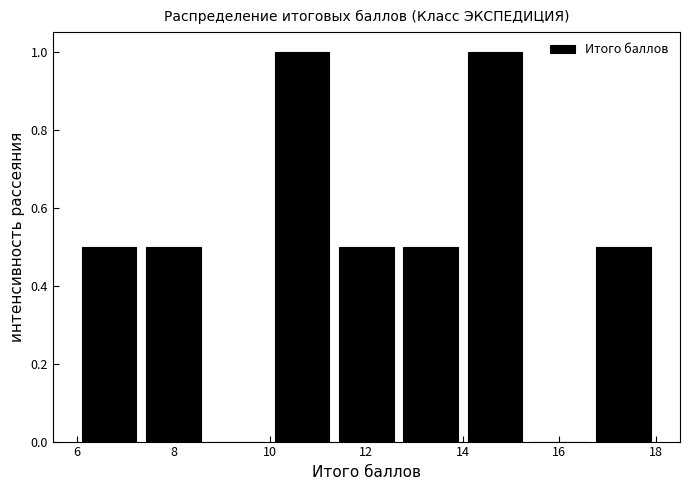

What is the height of the bar covering 10.0 to 11.4 on the x-axis? Neither the bar edges nor the heights are printed on the chart, so give them approximately, as read against the axes.

1.0